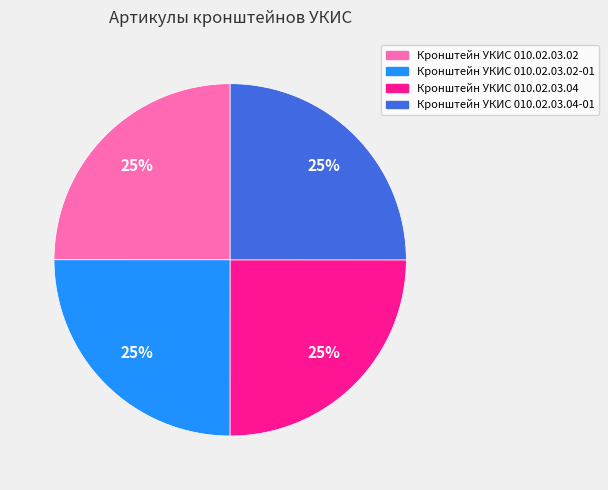

Does any single category account for the majority?

No